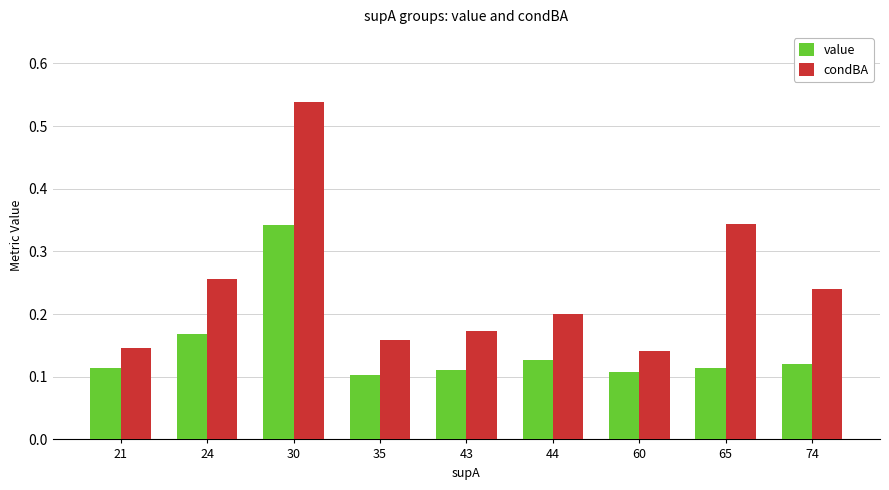

Which series changed the most between 44 and 65?

condBA